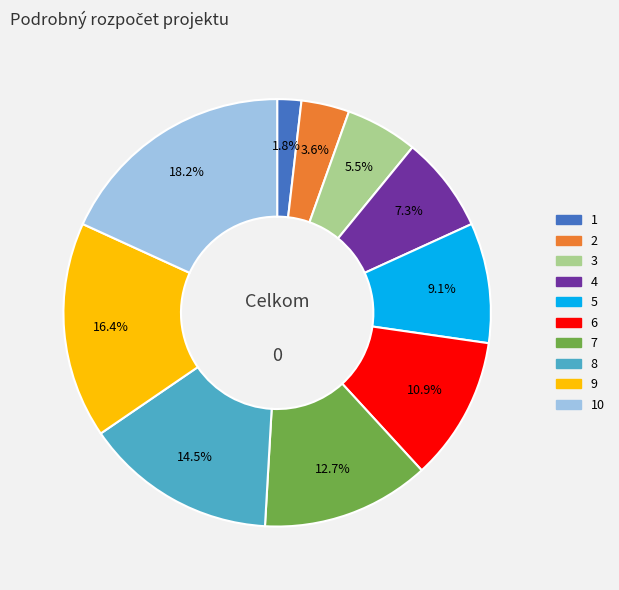

Which slice is the largest?

10